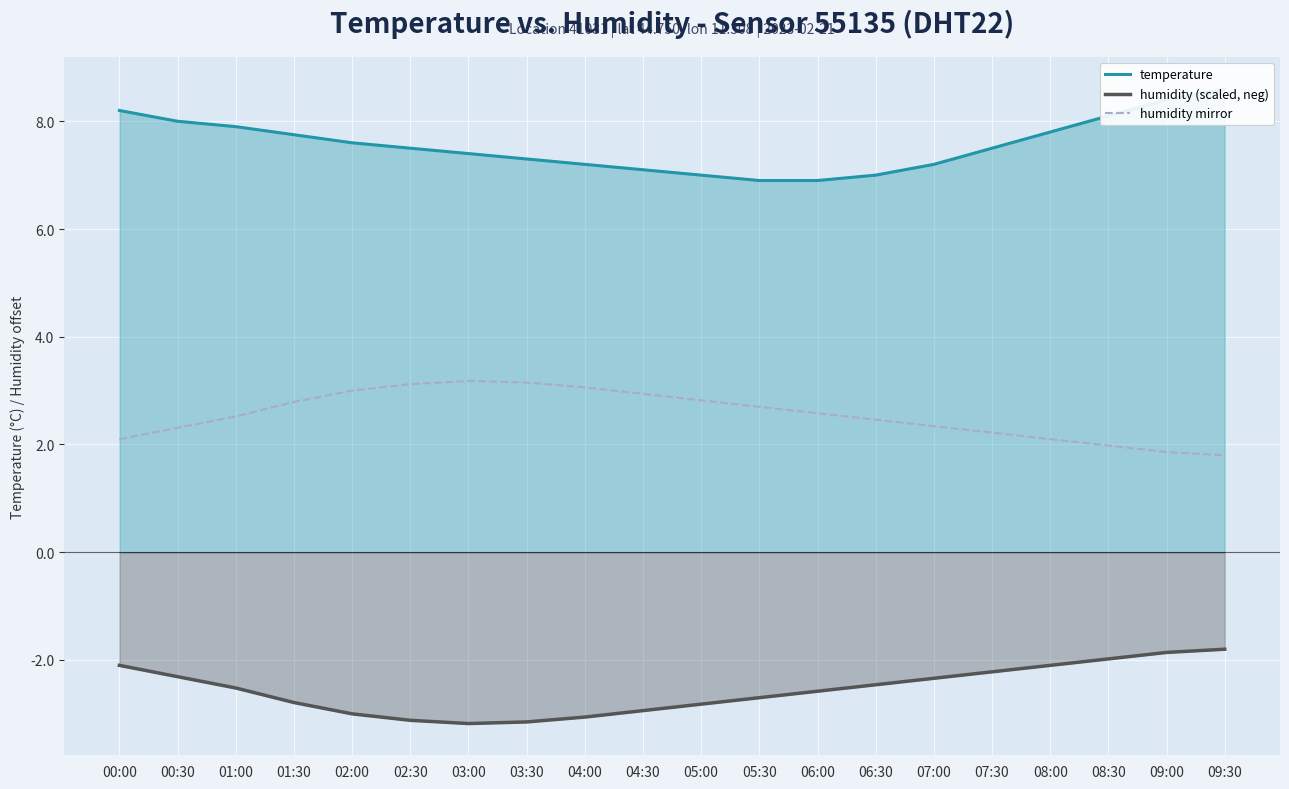

How many lines are shown in the chart?

3